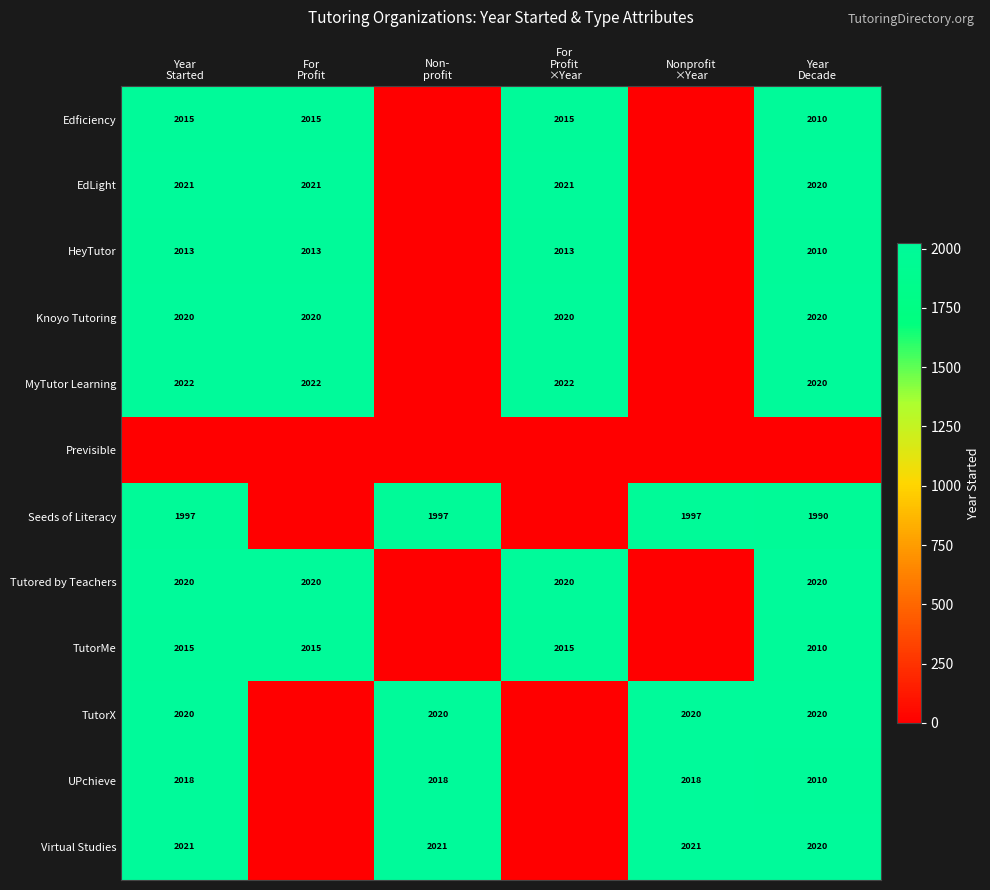

What is the greatest value displayed?

2022